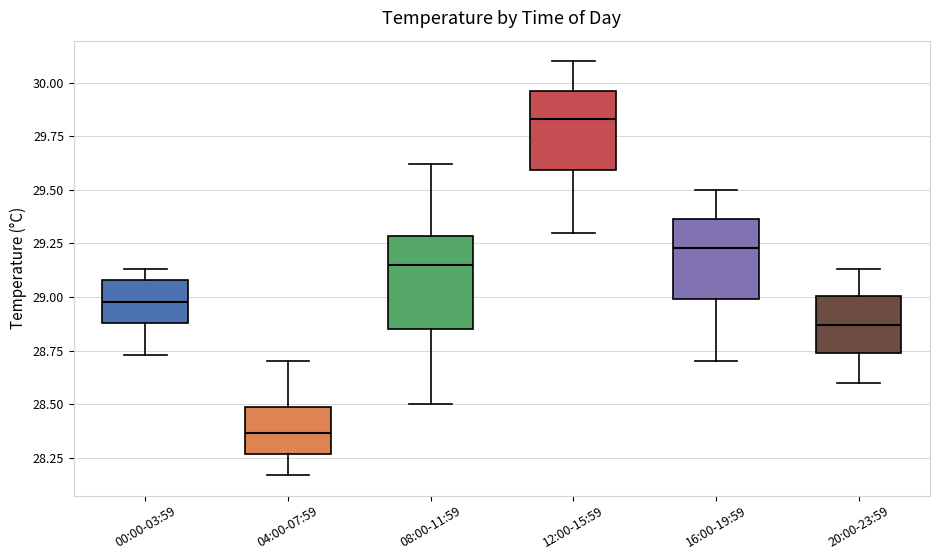

Which box has the highest median line?

12:00-15:59